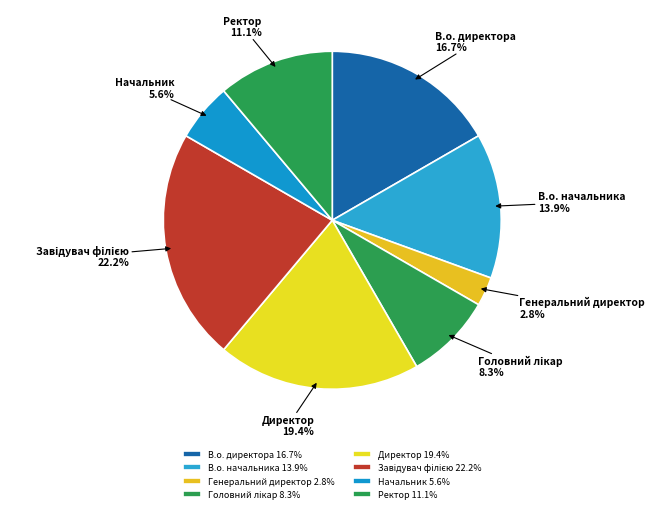

What is the ratio of the value at Директор to the value at В.о. директора?

1.2